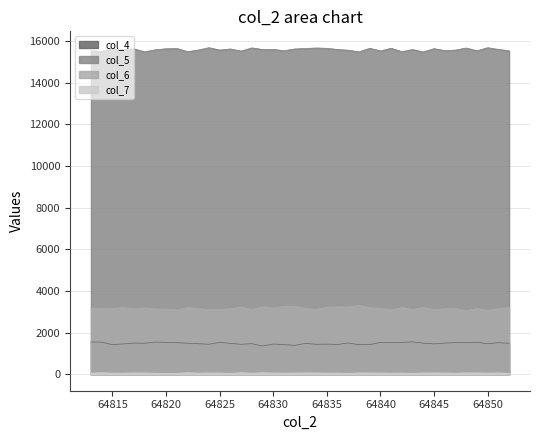

Where is col_4 nearest to the value 1459?

64830